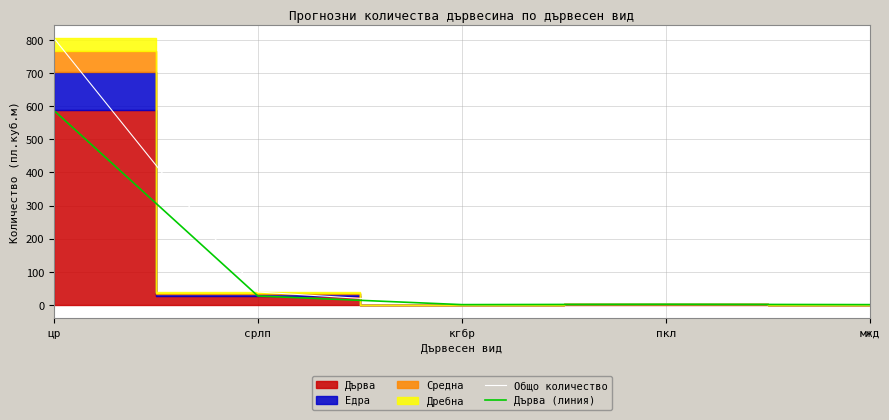

At how many categories does at least one series exceed 534?

1